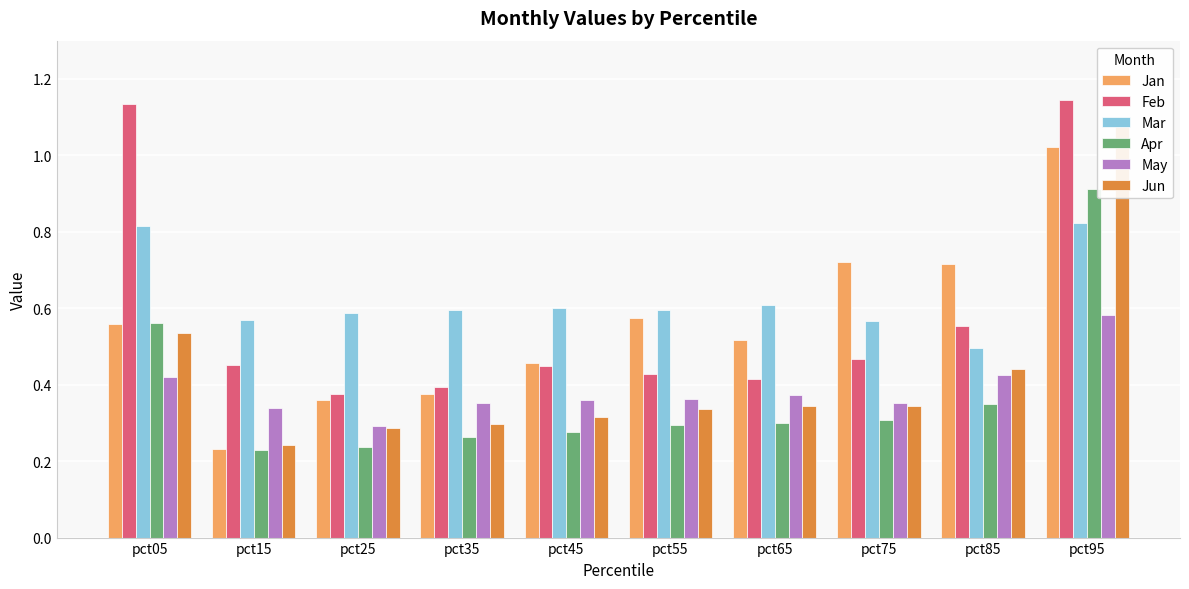

What is the sum of all Feb values?

5.8